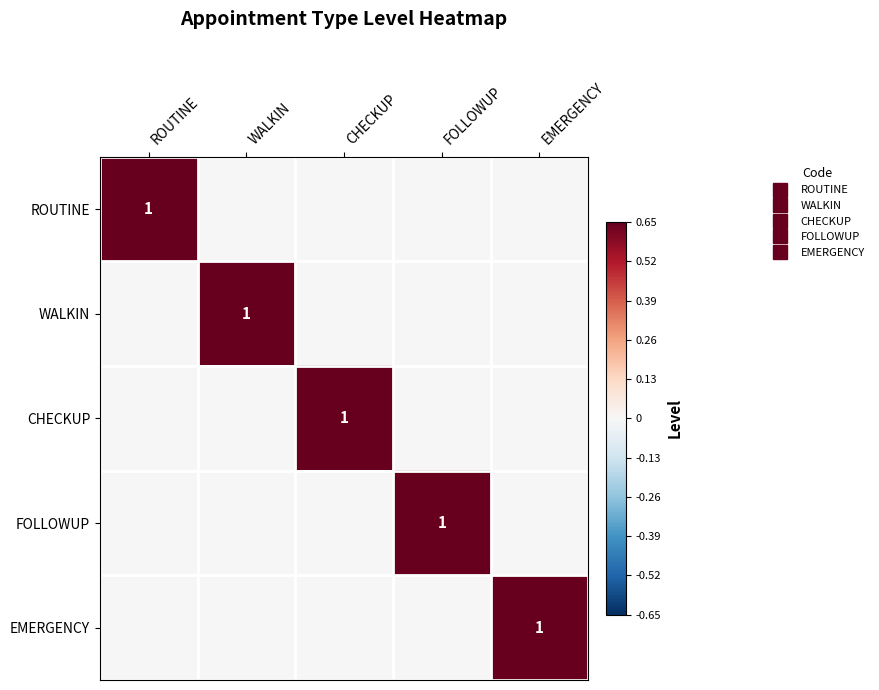

At how many categories does at least one series exceed 0?

5